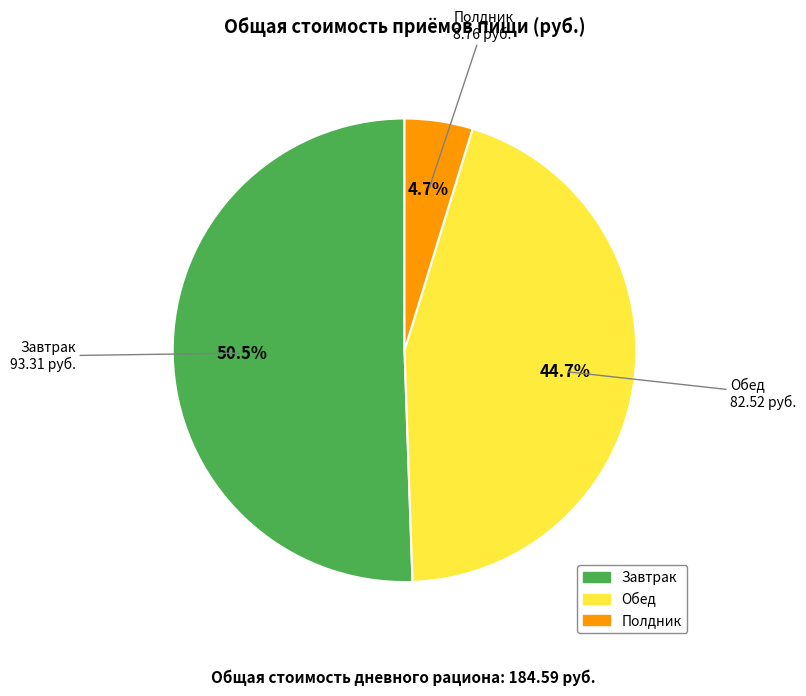

The Полдник slice represents 5% of the pie. True or false?

True